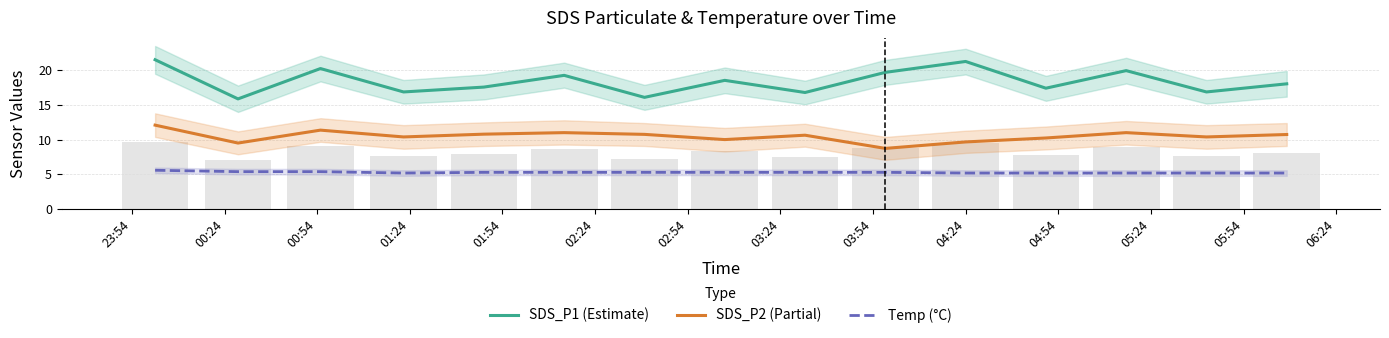

What is the difference between the Temp (°C) values at 00:54 and 02:54?

0.1